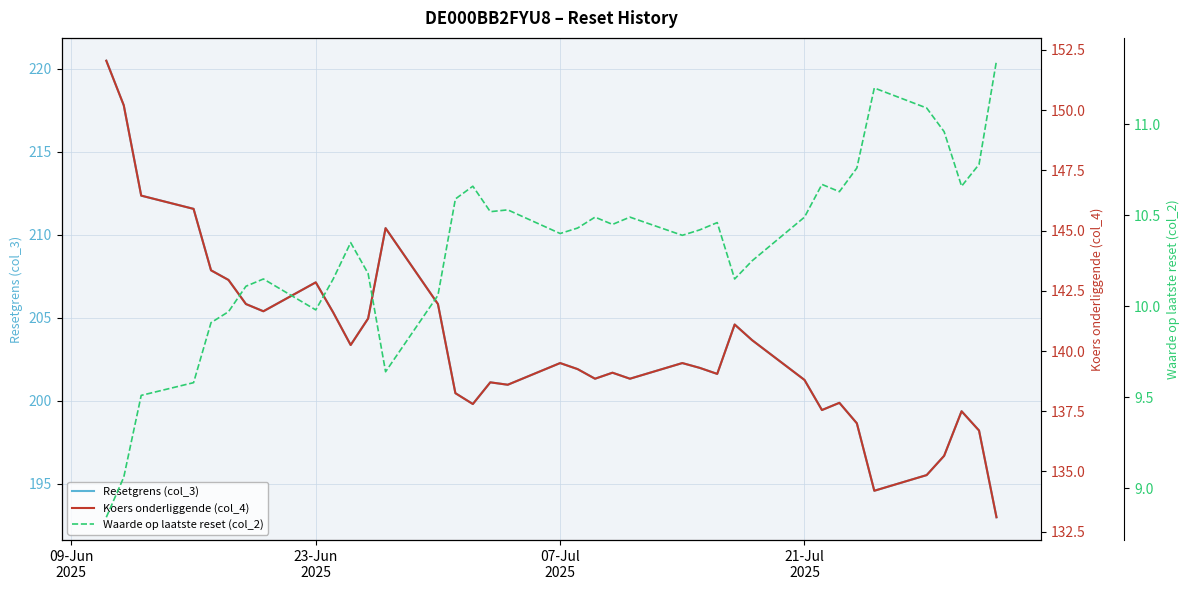

Rank the series by their maximum value, from lowest to highest.

Waarde op laatste reset (col_2), Koers onderliggende (col_4), Resetgrens (col_3)